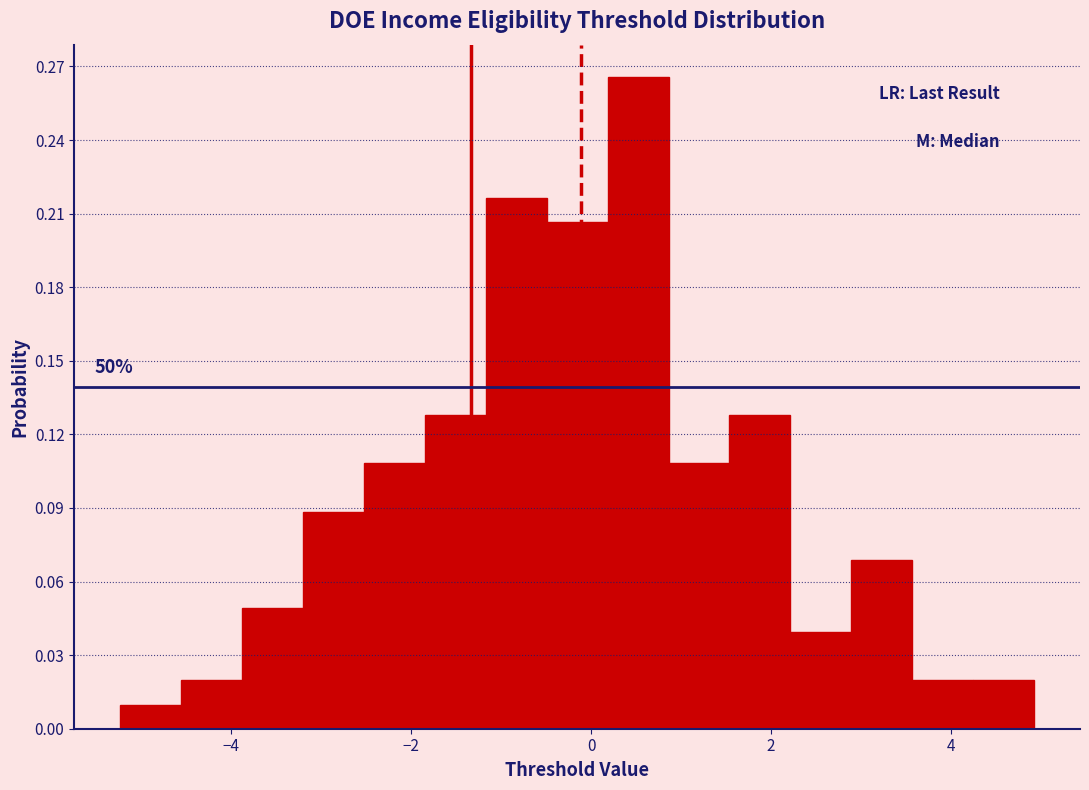

Read against the x-axis, roughly where is the centre of the tallest bar?

0.6